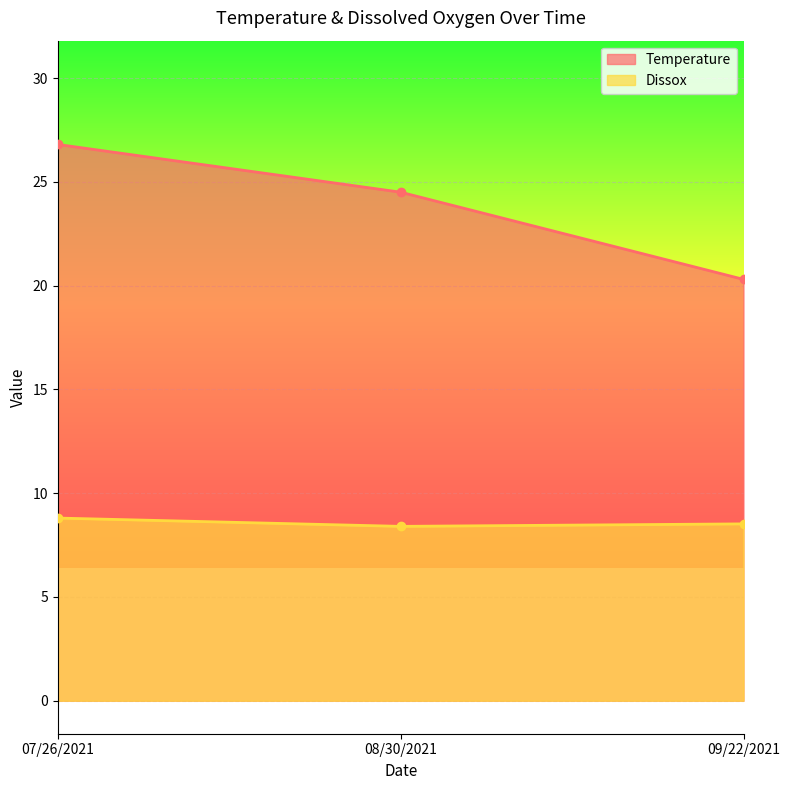

Between 09/22/2021 and 08/30/2021, which is larger?

08/30/2021